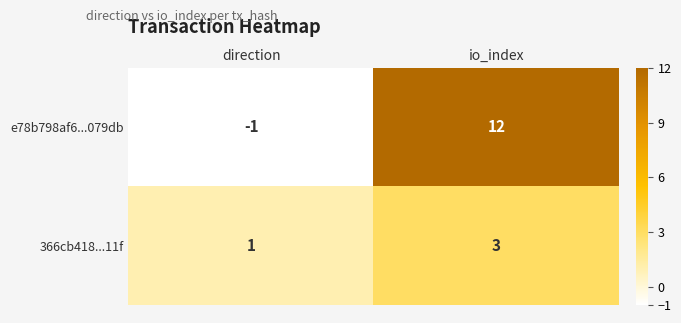

What is the sum of all e78b798af6...079db values?

11